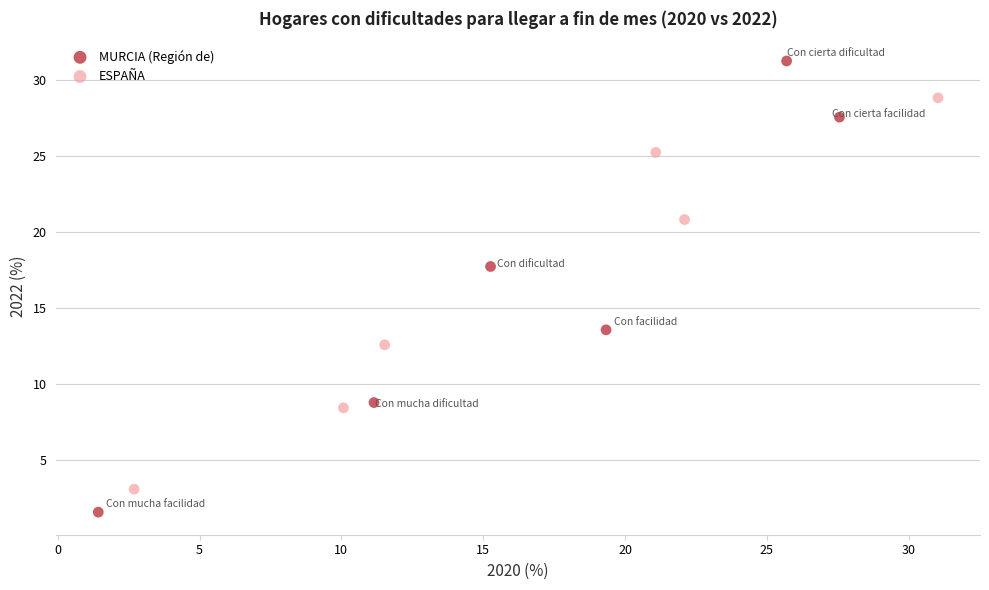

What are all the series names shown in the legend?

MURCIA (Región de), ESPAÑA